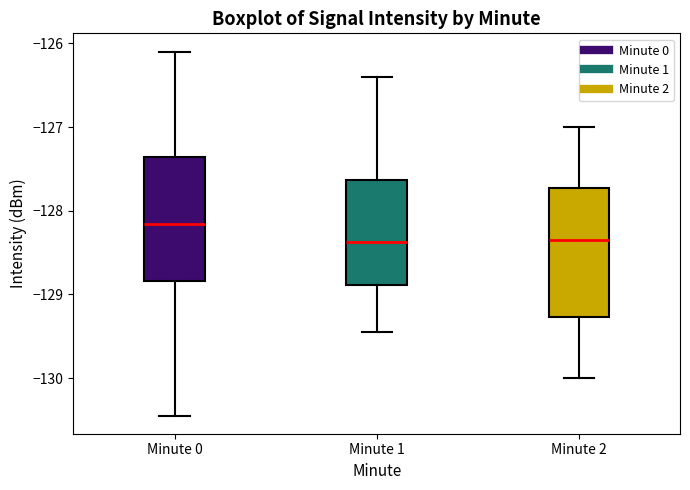

Reading left to right, transcribe this box plot: for each box, give where its median line is, the range the box spans, and where its two whiskers end, as read against the y-axis. The values are not printed on the chart, so give them approximately, as read against the axis.

Minute 0: median -128.2, box -128.8 to -127.4, whiskers -130.4 to -126.1
Minute 1: median -128.4, box -128.9 to -127.6, whiskers -129.4 to -126.4
Minute 2: median -128.3, box -129.3 to -127.7, whiskers -130.0 to -127.0